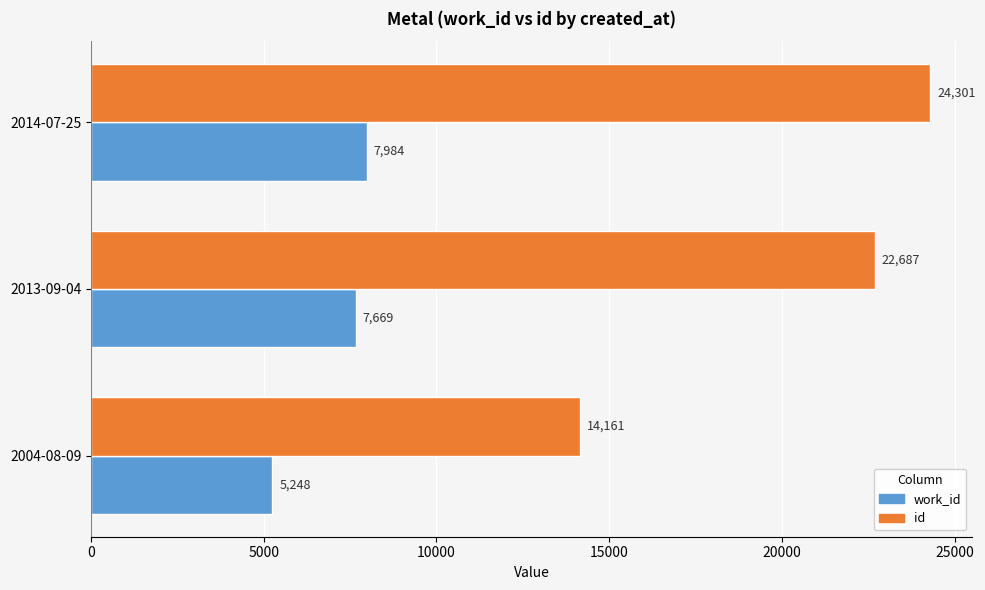

True or false: id has a value of 6580 at 2004-08-09.

False